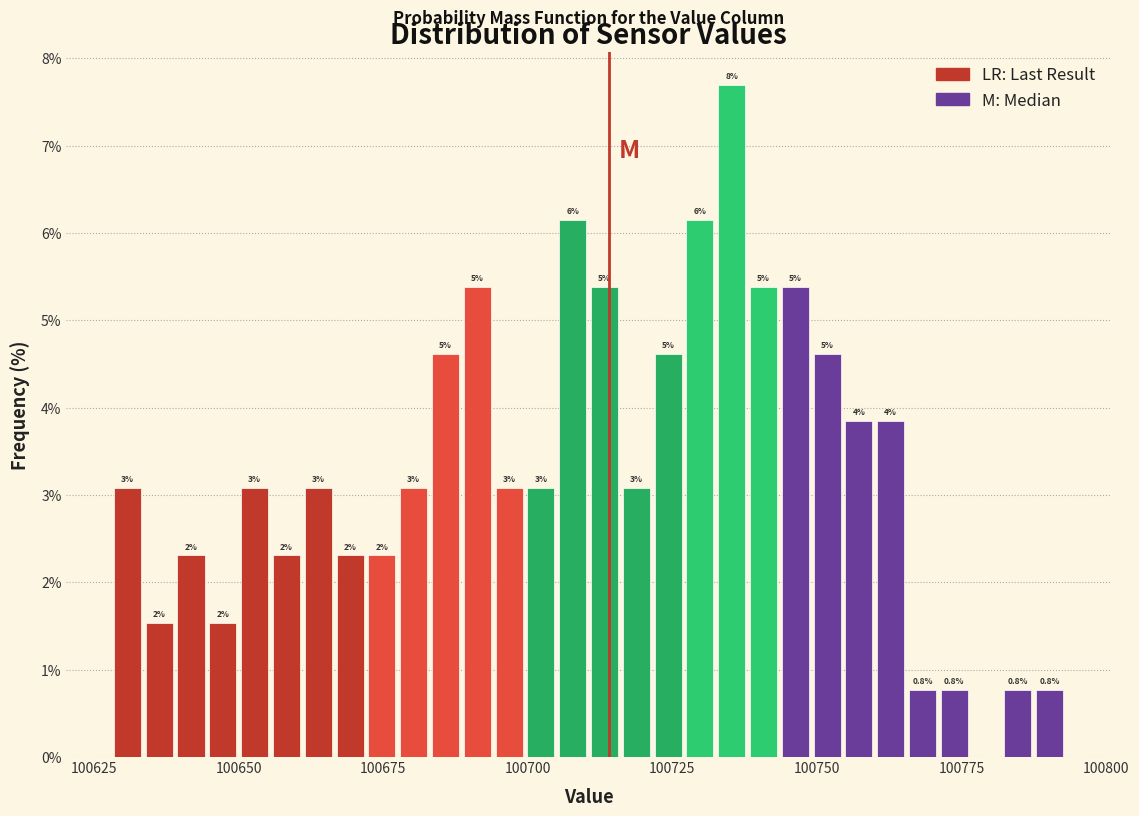

Around what value on the x-axis is the tallest bar? Give the approximate position of its centre, as read against the axis.

100735